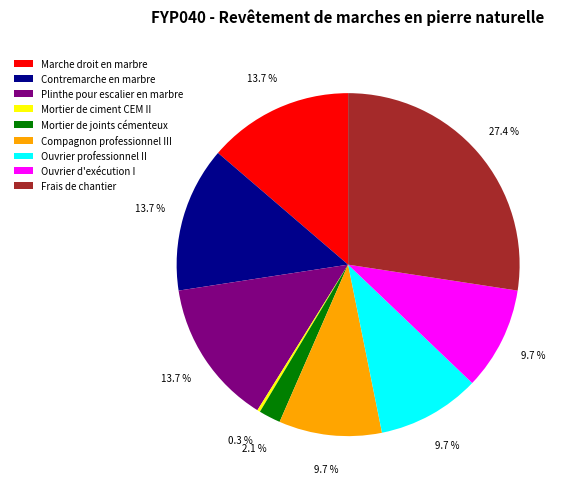

Which slice is the largest?

Frais de chantier